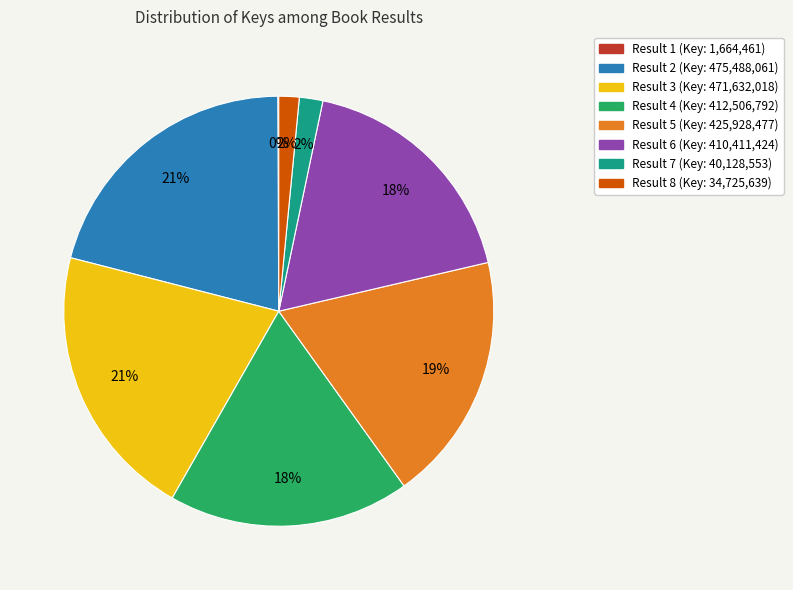

Does any single category account for the majority?

No